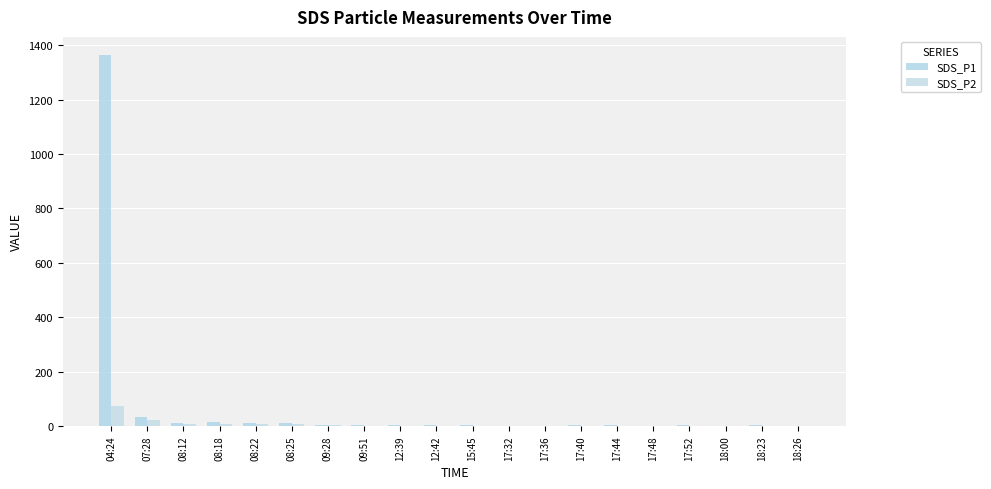

Which category has the highest value across all series?

04:24